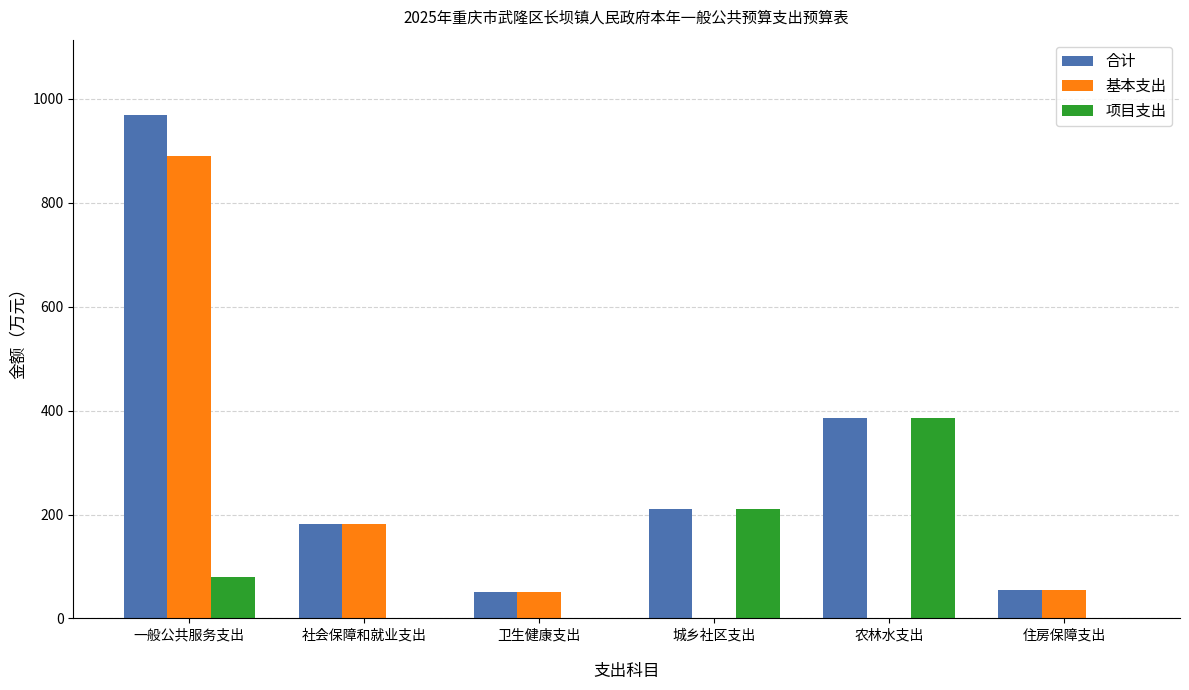

What value does the 合计 series have at 一般公共服务支出?

968.5